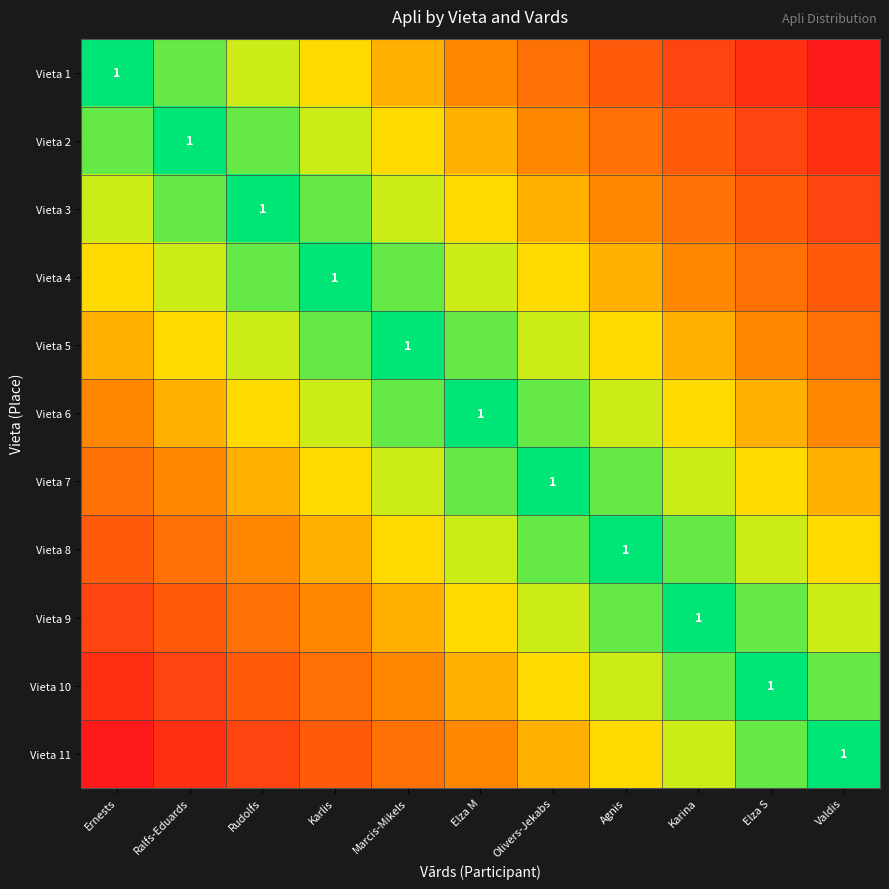

Is it true that Vieta 6 equals 1 at Elza M?

True